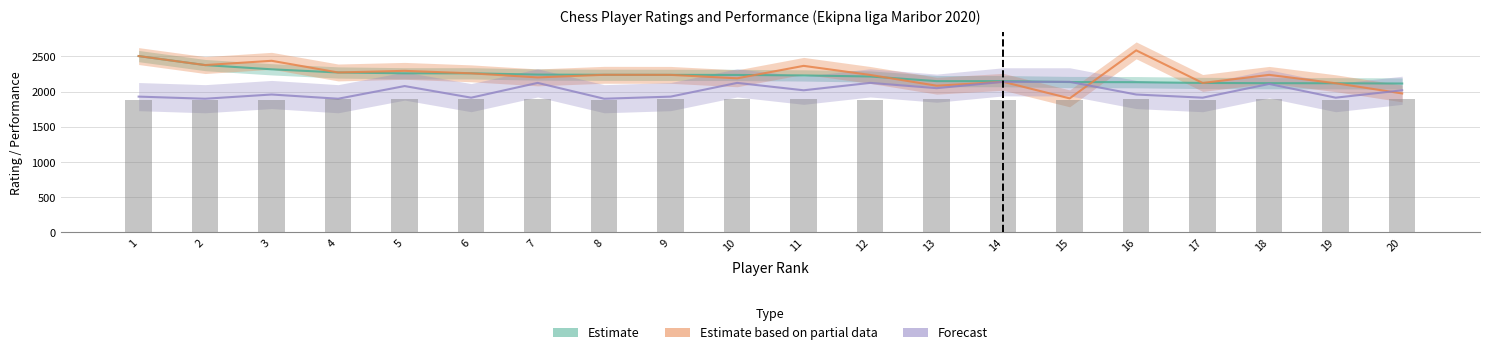

Which series has the largest range (max minus min)?

Estimate based on partial data